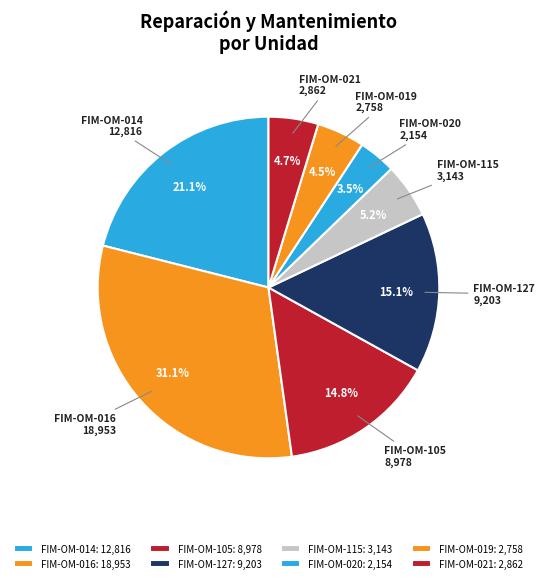

To the nearest percent, what is the difference between the FIM-OM-020 and FIM-OM-021 slice percentages?

1%